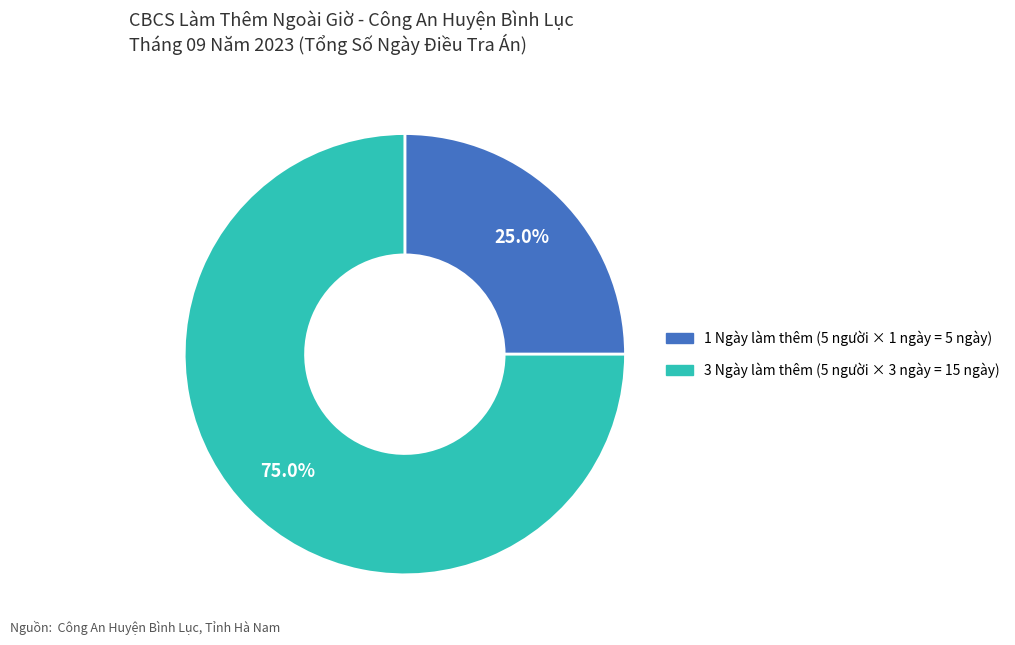

Does any single category account for the majority?

Yes